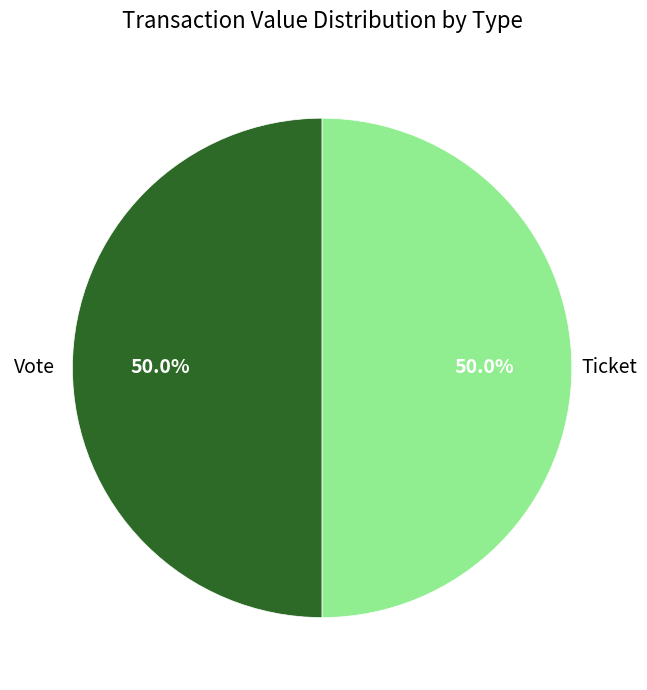

How many slices are in this pie chart?

2